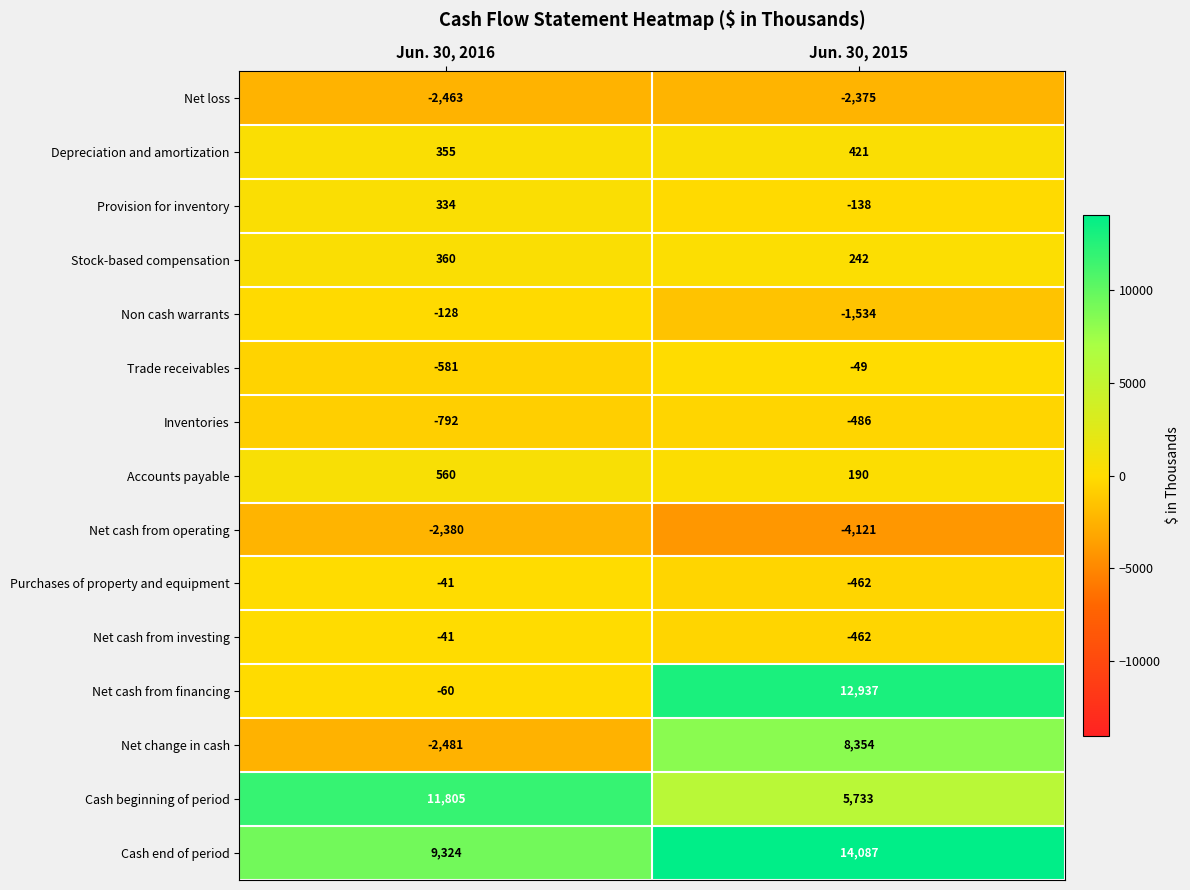

What is the total value across all series at Jun. 30, 2015?

32337